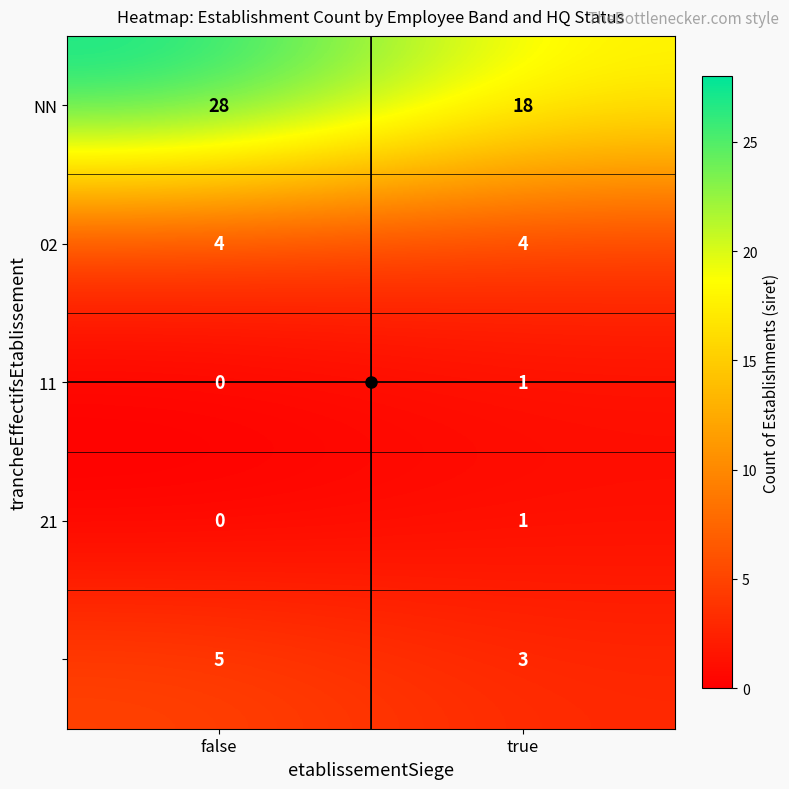

What is the difference between the highest and lowest values at true?

17